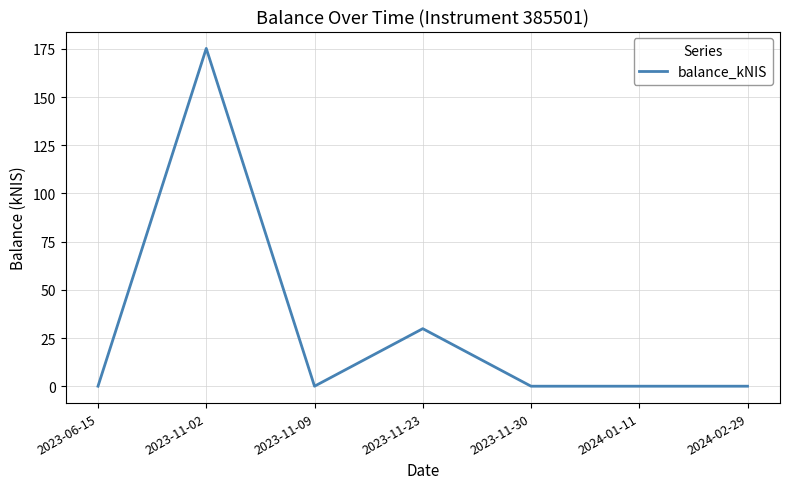

Does the chart have visible grid lines?

Yes